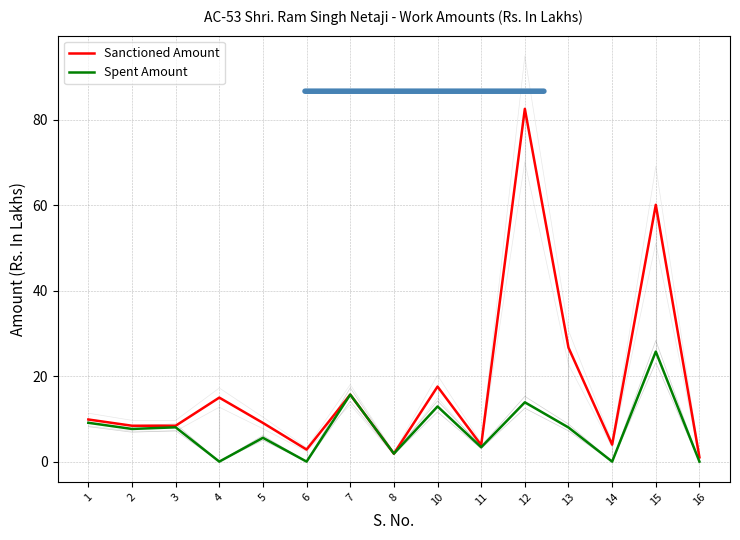

How many categories are shown in the chart?

15